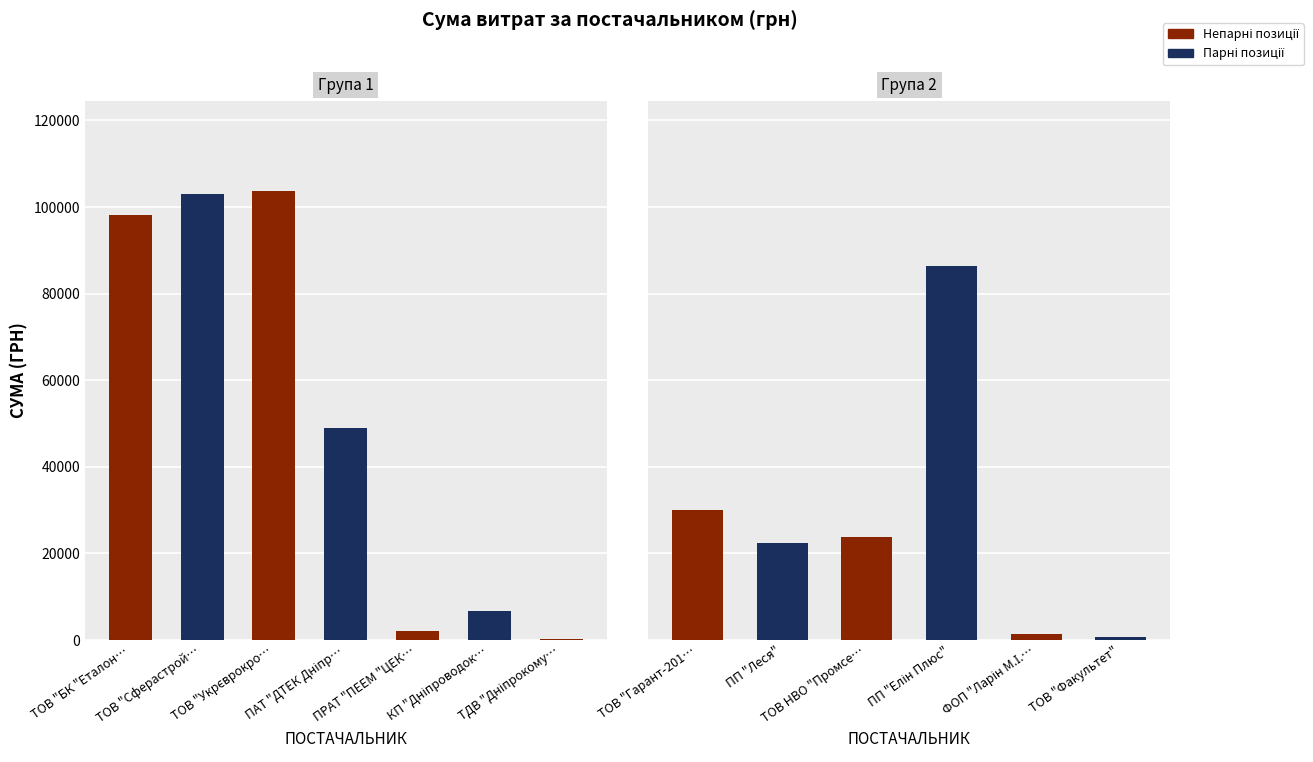

Rank the categories by value from lowest to highest.

ТДВ "Дніпрокомунтранс", ТОВ "Факультет", ФОП "Ларін М.І.", ПРАТ "ПЕЕМ "ЦЕК", КП "Дніпроводоканал", ПП "Леся", ТОВ НВО "Промсервіс", ТОВ "Гарант-2010", ПАТ "ДТЕК Дніпрообленерго", ПП "Елін Плюс", ТОВ "БК "Еталон-2010", ТОВ "Сферастрой-Д", ТОВ "Укрєврокровля"